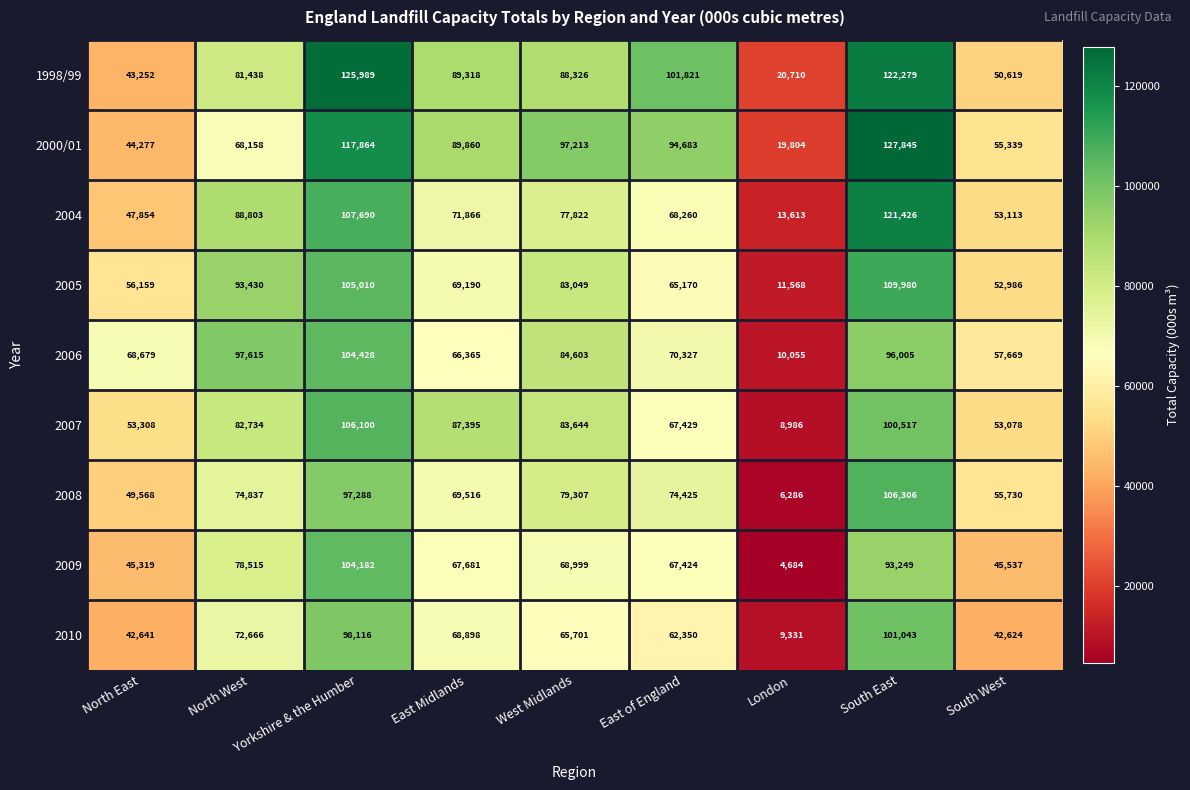

List the series in order of their peak value, lowest first.

2010, 2009, 2006, 2007, 2008, 2005, 2004, 1998/99, 2000/01